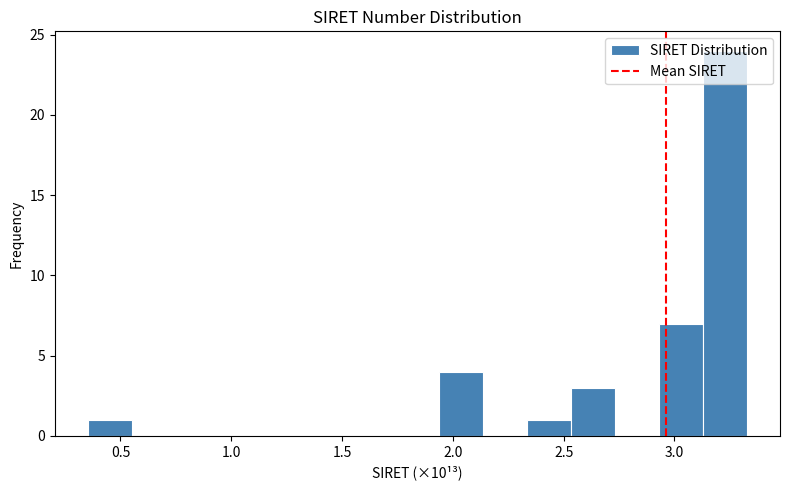

Read against the x-axis, roughly where is the centre of the tallest bar?

3.25